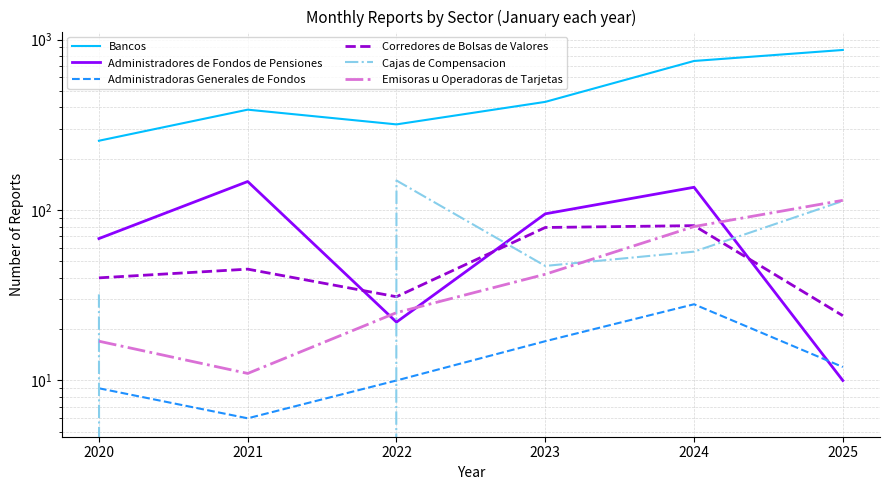

The Administradoras Generales de Fondos series shows 9 at 2023. True or false?

False